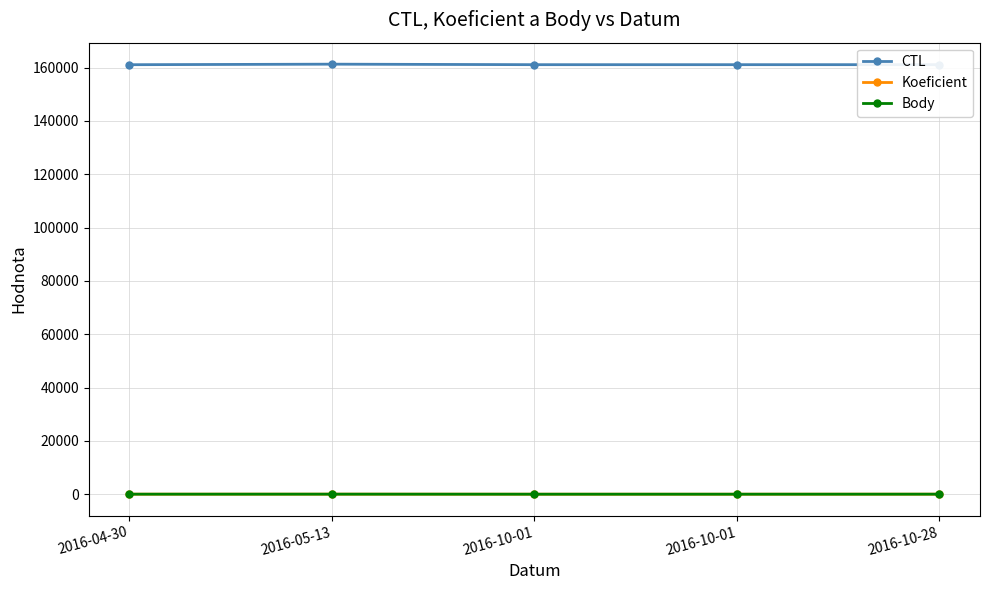

What is the minimum value shown in the chart?

2.0